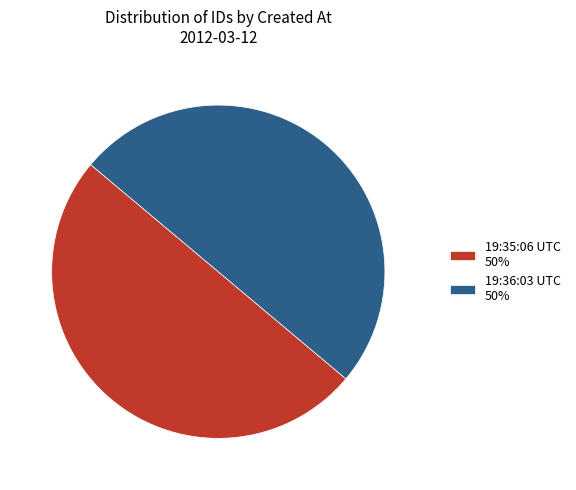

How many segments does this pie chart have?

2